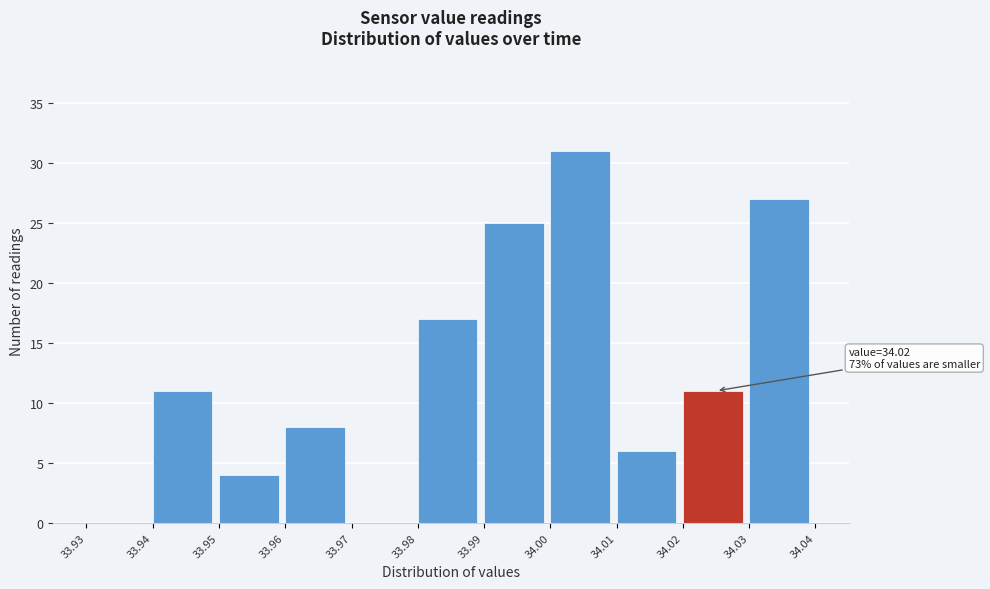

Over which range of the x-axis is the bar tallest?

34.00 to 34.01